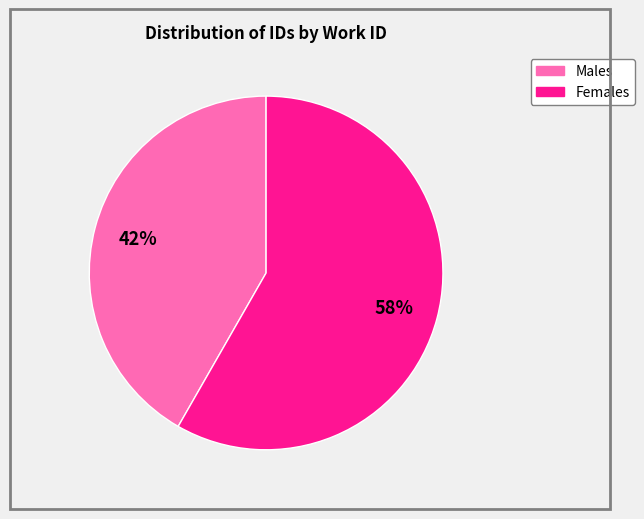

To the nearest percent, what is the average slice percentage?

50%